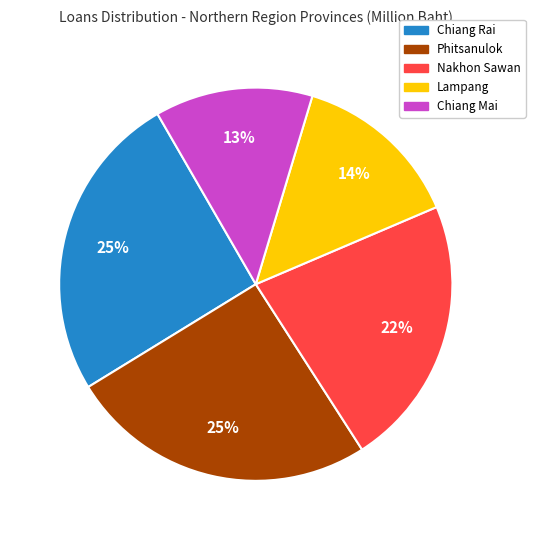

How many slices are in this pie chart?

5